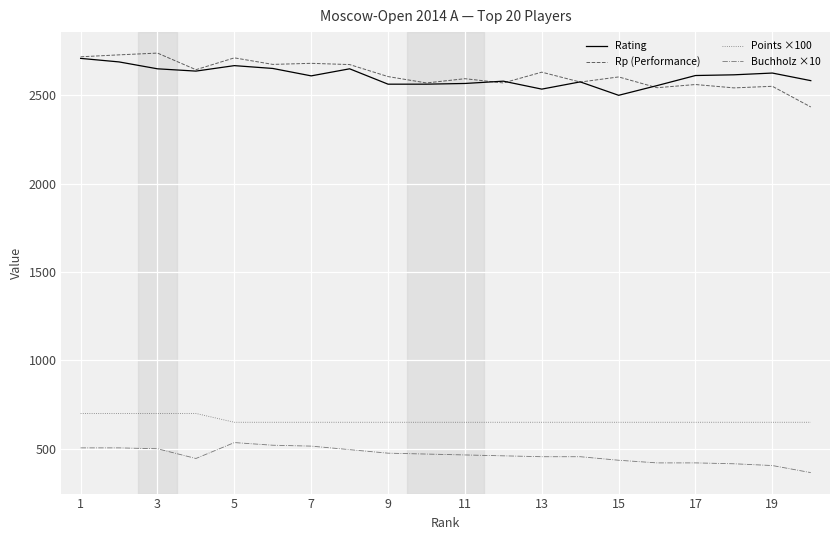

True or false: Rating and Points ×100 intersect in this chart.

False